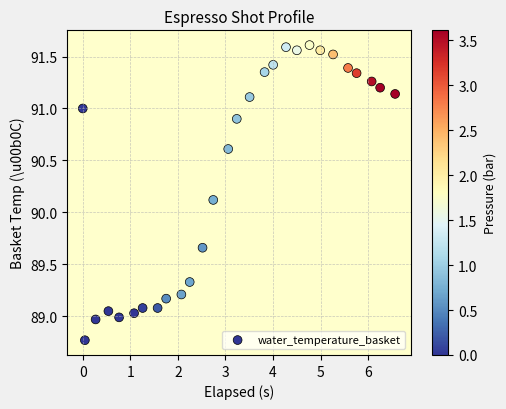

What Y value in the scatter plot is closest to 90?

90.1